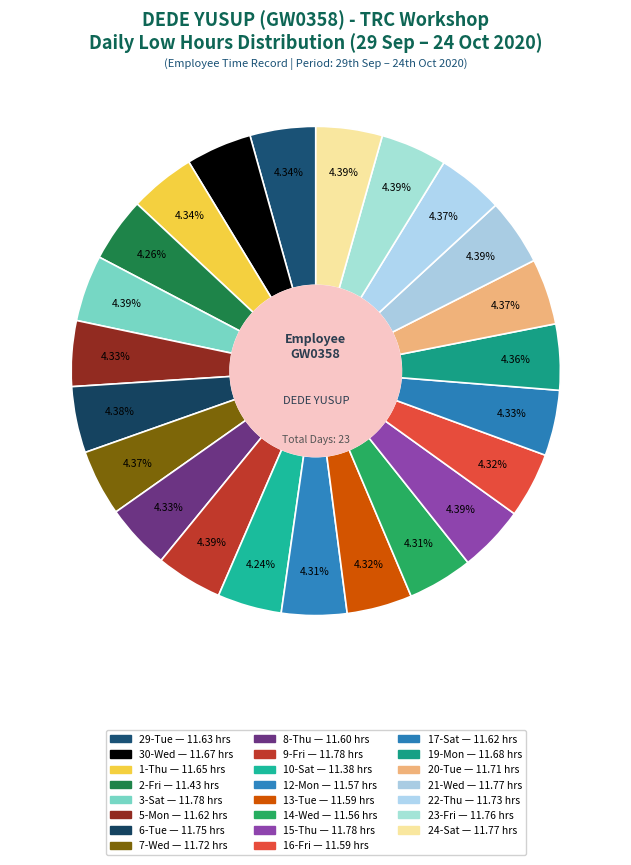

Count the number of slices in the pie.

23